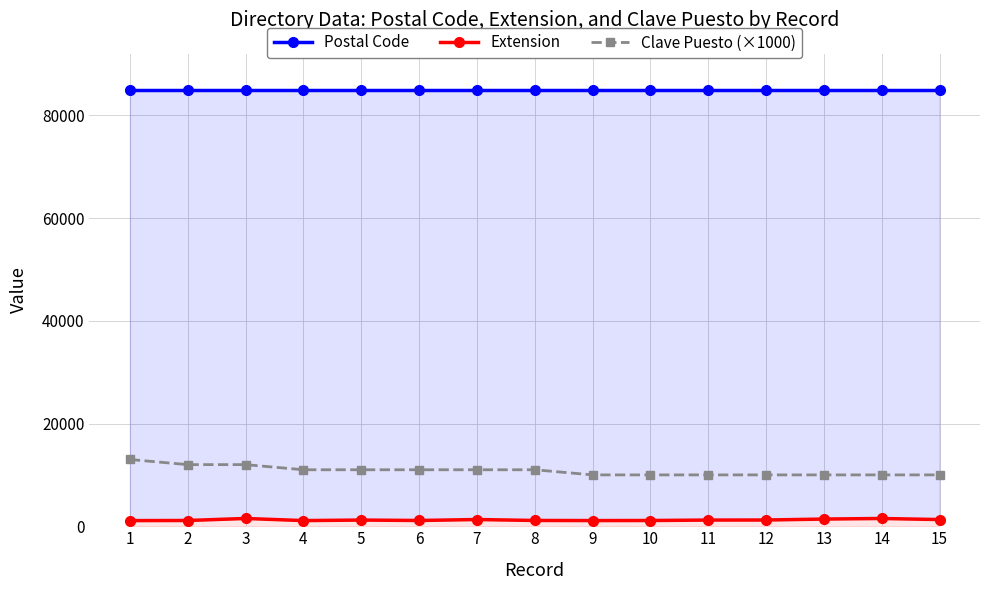

Reading left to right, extract all data points from this chart.

Postal Code: 85024	85024	85024	85024	85024	85024	85024	85024	85024	85024	85024	85024	85024	85024	85024
Extension: 1101	1119	1514	1104	1205	1122	1310	1127	1107	1118	1206	1215	1401	1512	1302
Clave Puesto (×1000): 13000	12000	12000	11000	11000	11000	11000	11000	10000	10000	10000	10000	10000	10000	10000